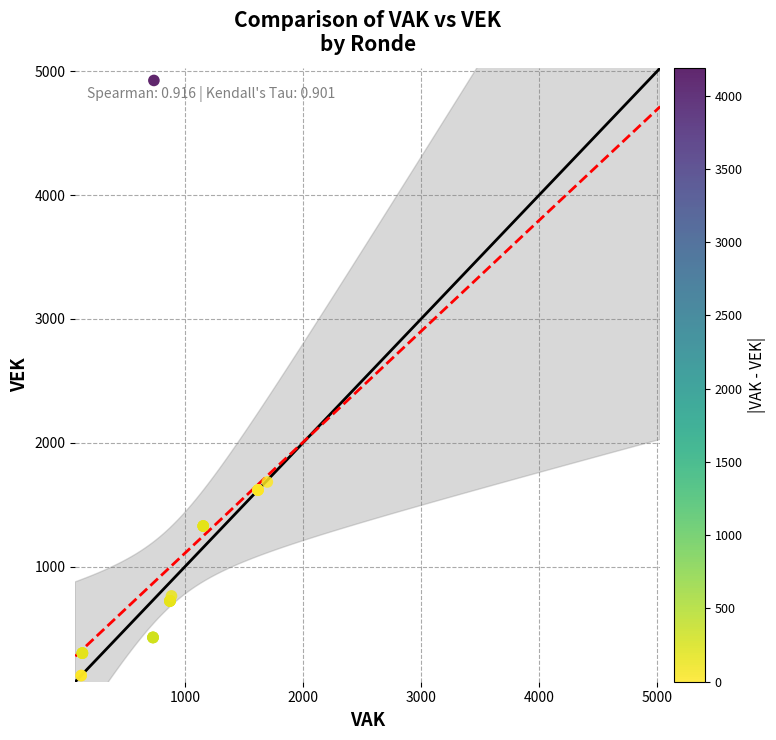

What Y value in the scatter plot is closest to 2523?

1684